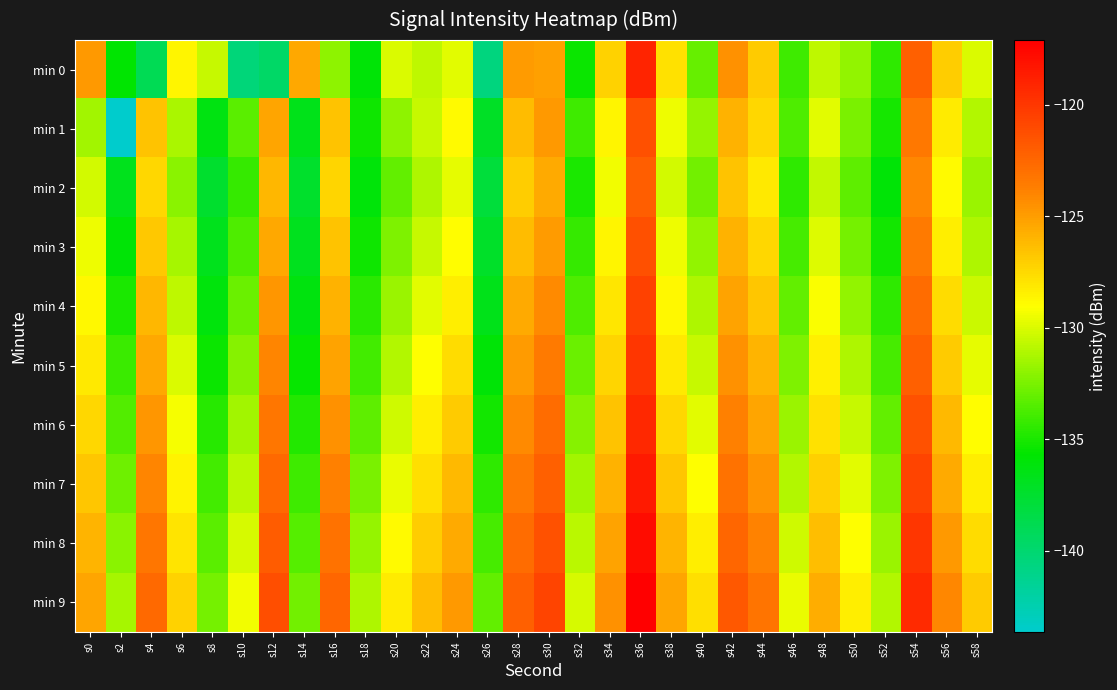

Which series has the largest total across all categories?

min 9